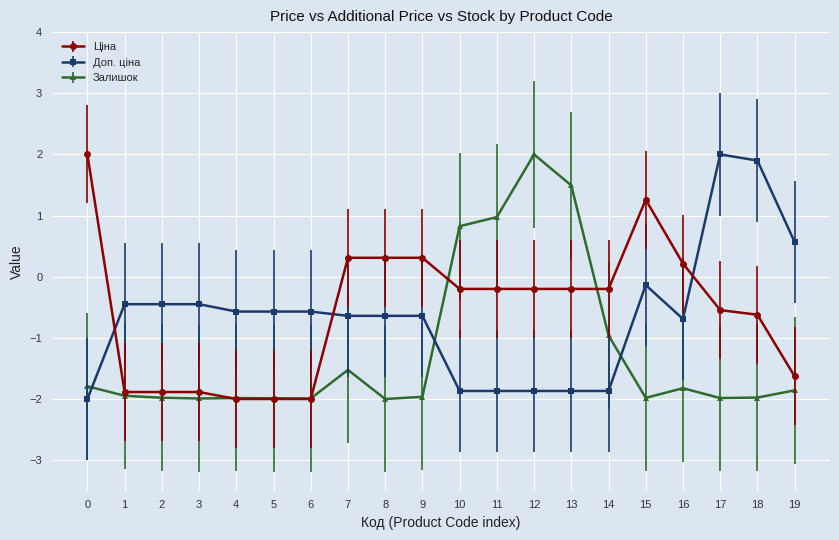

What is the minimum value for Ціна?

-2.0